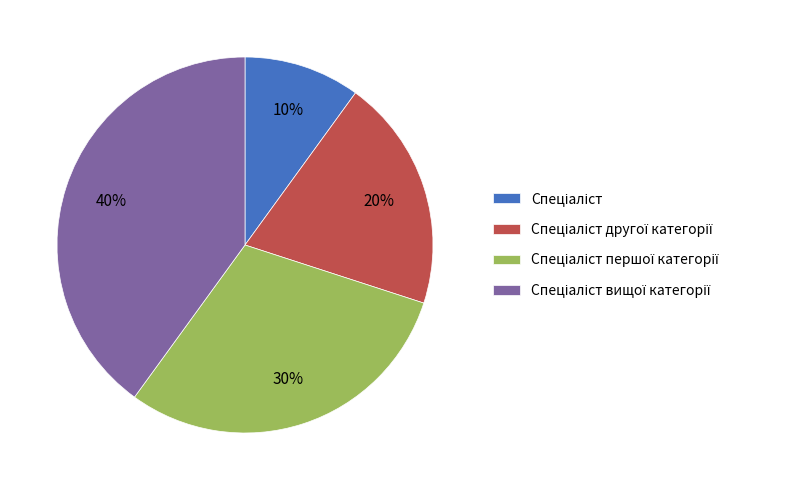

Is there any slice that represents more than half of the pie?

No